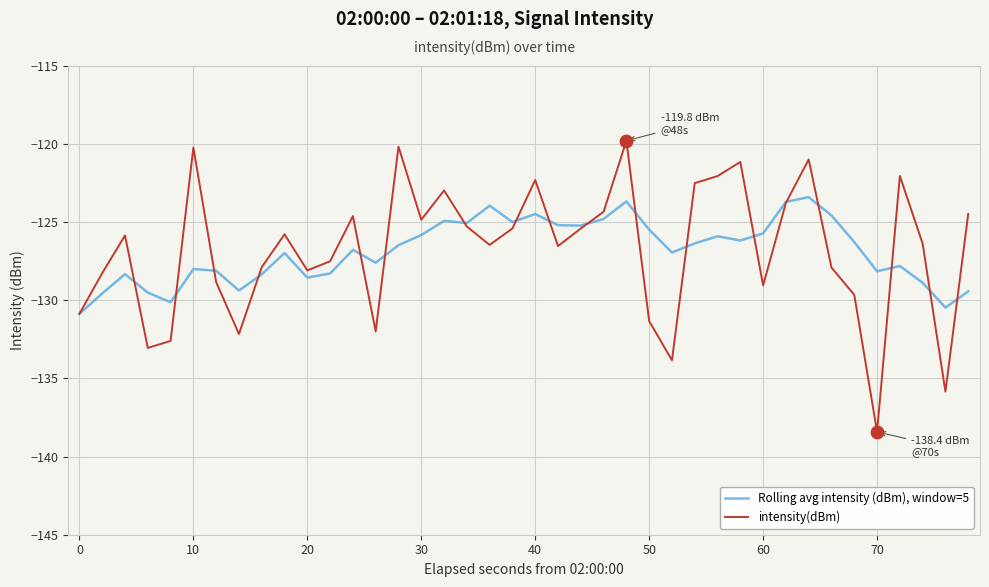

What are all the series names shown in the legend?

Rolling avg intensity (dBm), window=5, intensity(dBm)